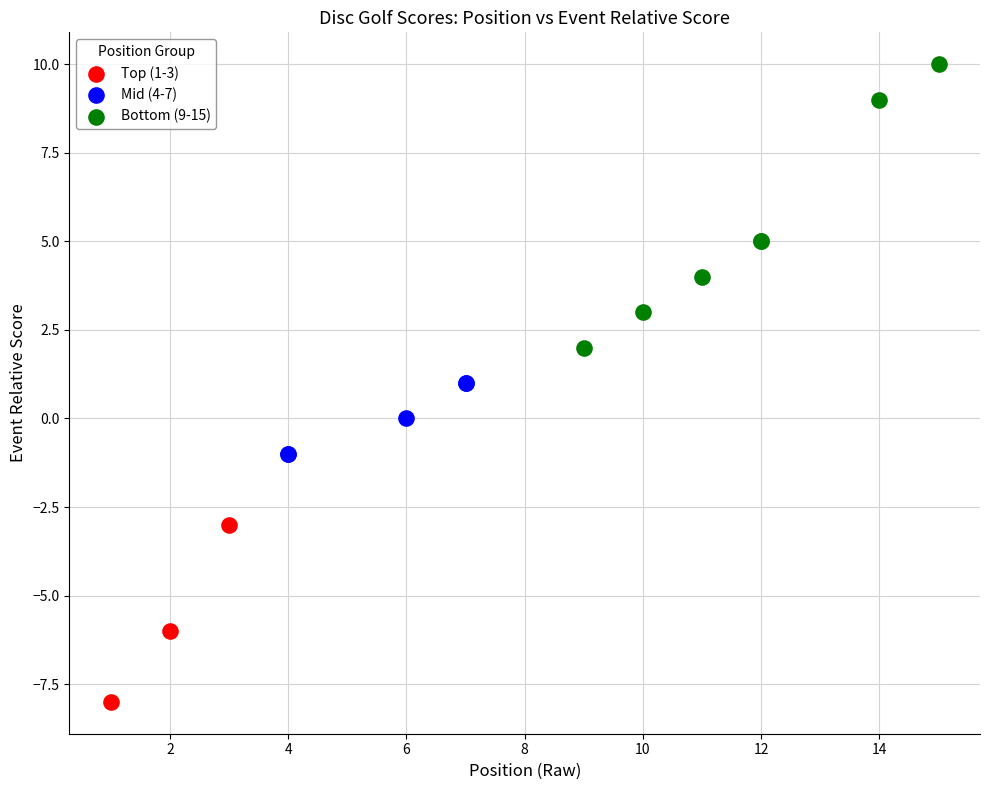

Which series has the largest Y range (max minus min)?

Bottom (9-15)